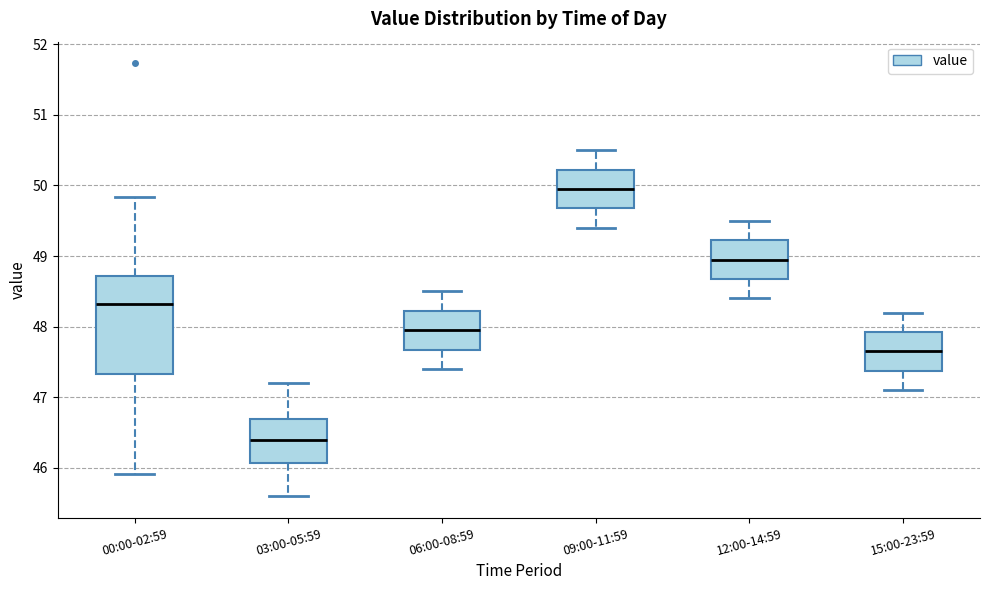

Comparing the boxes themselves (not the whiskers), which one is the tallest?

00:00-02:59